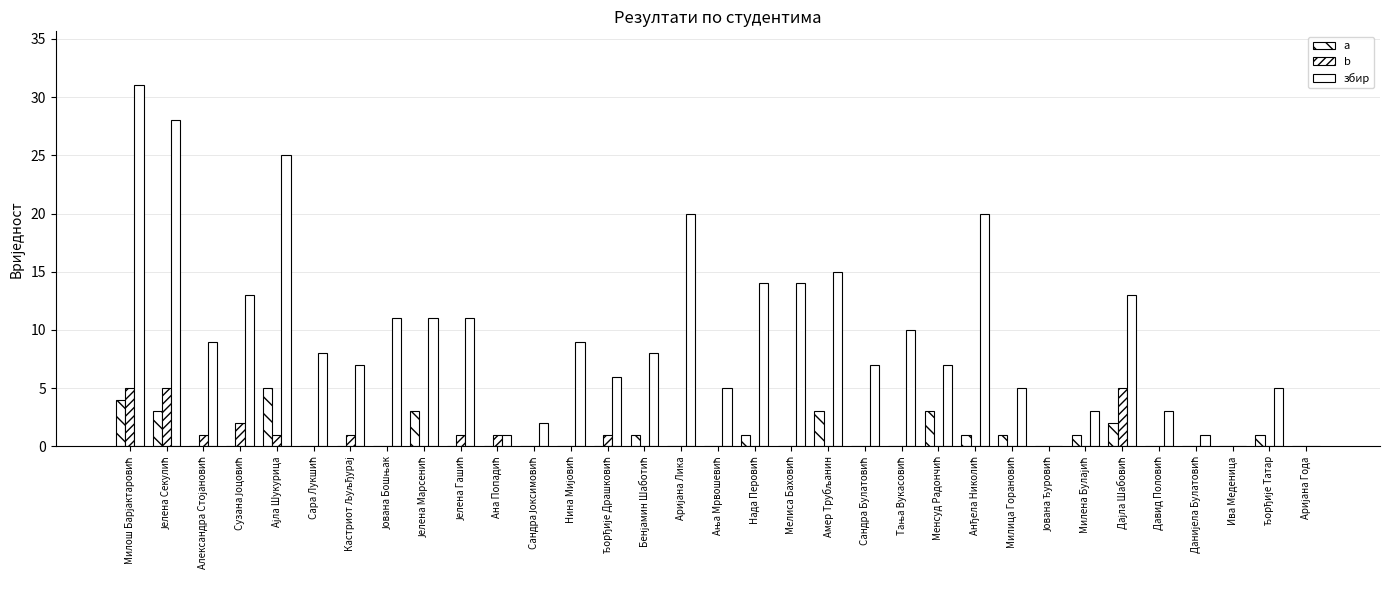

Rank the categories by b value from highest to lowest.

Милош Барјактаровић, Јелена Секулић, Дајла Шабовић, Сузана Јоцовић, Александра Стојановић, Ајла Шукурица, Кастриот Љуљђурај, Јелена Гашић, Ана Попадић, Ђорђије Драшковић, Сара Лукшић, Јована Бошњак, Јелена Марсенић, Сандра Јоксимовић, Нина Мијовић, Бенјамин Шаботић, Аријана Лика, Ања Мрвошевић, Нада Перовић, Мелиса Баховић, Амер Трубљанин, Сандра Булатовић, Тања Вукасовић, Менсуд Радончић, Анђела Николић, Милица Горановић, Јована Ђуровић, Милена Булајић, Давид Половић, Данијела Булатовић, Ива Меденица, Ђорђије Татар, Аријана Года